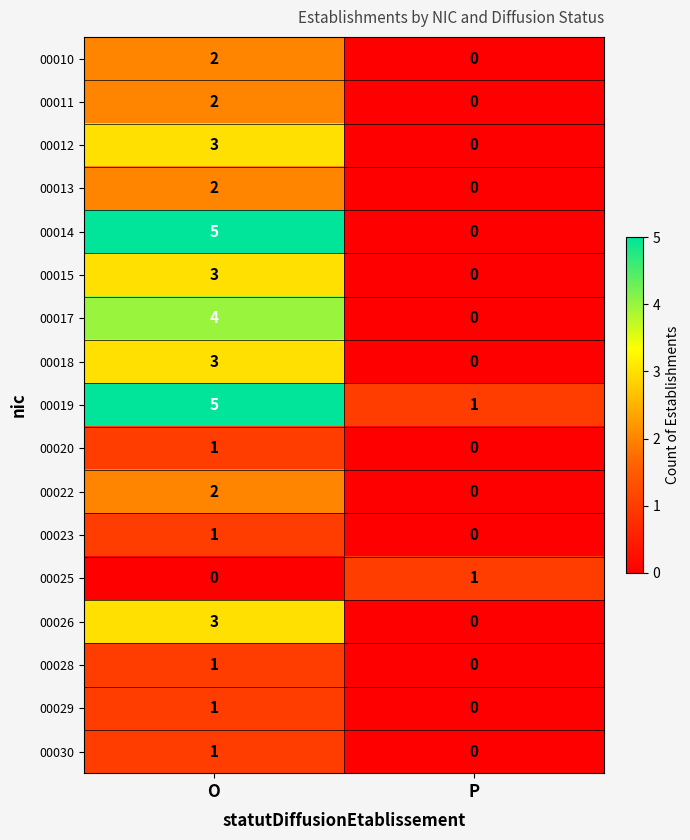

What is the greatest value displayed?

5